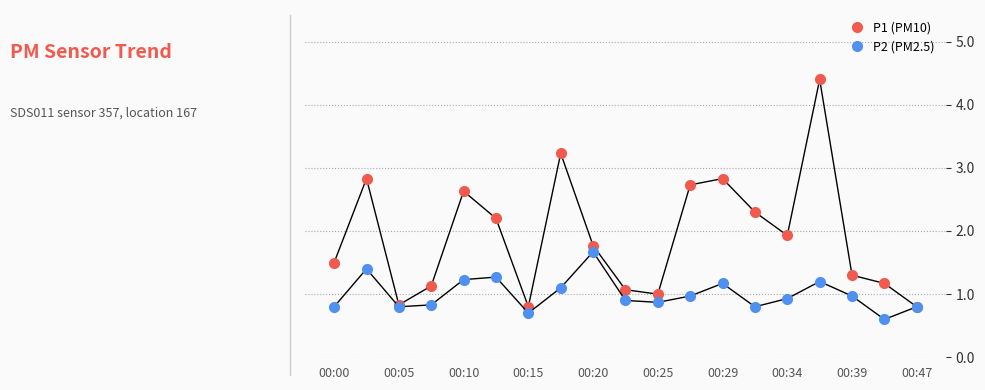

Which series has the largest total across all categories?

P1 (PM10)